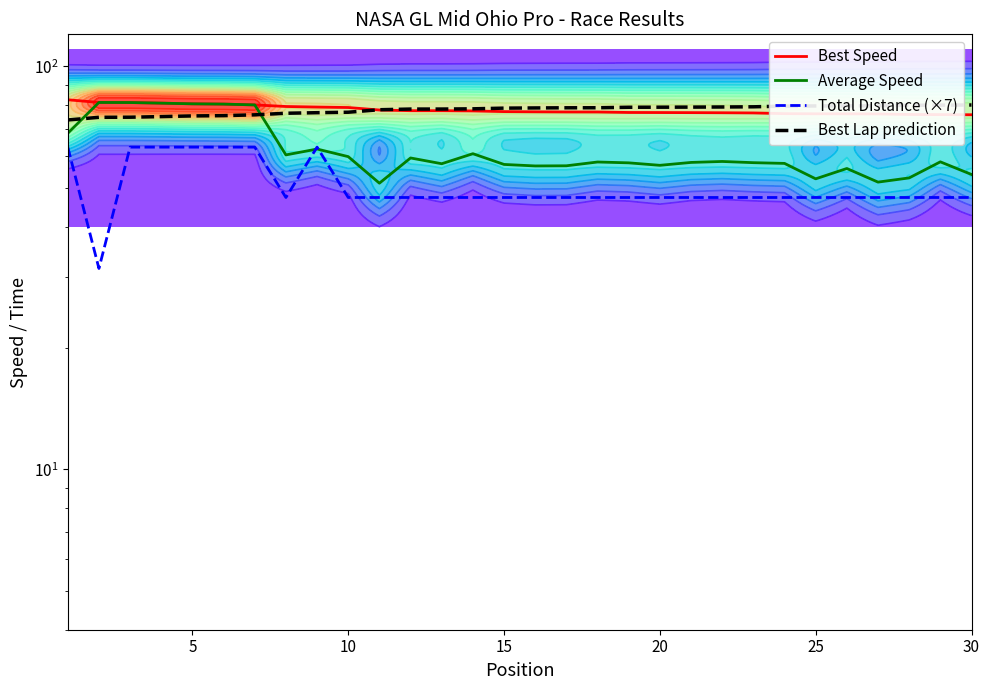

True or false: Average Speed and Best Lap prediction cross at least once.

True